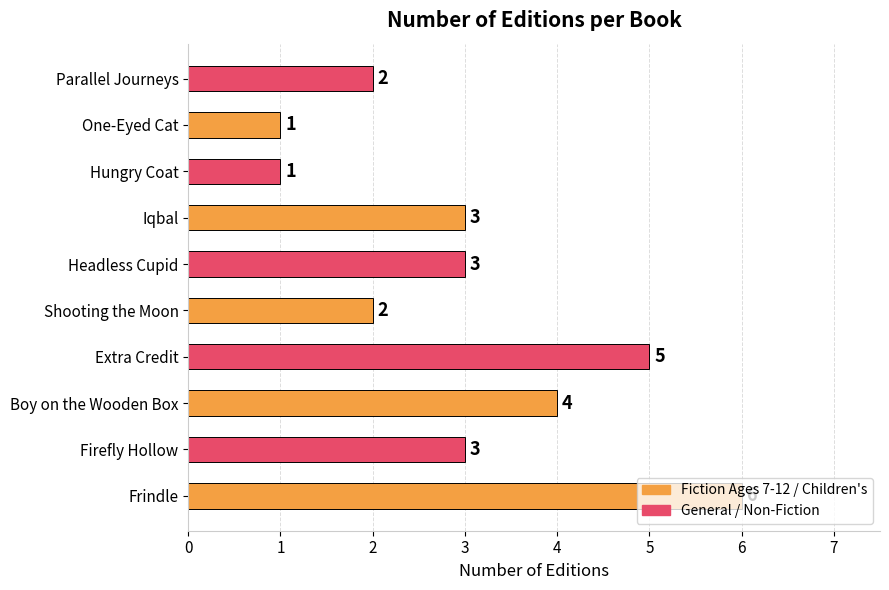

What is the difference between the second highest and second lowest values?

4